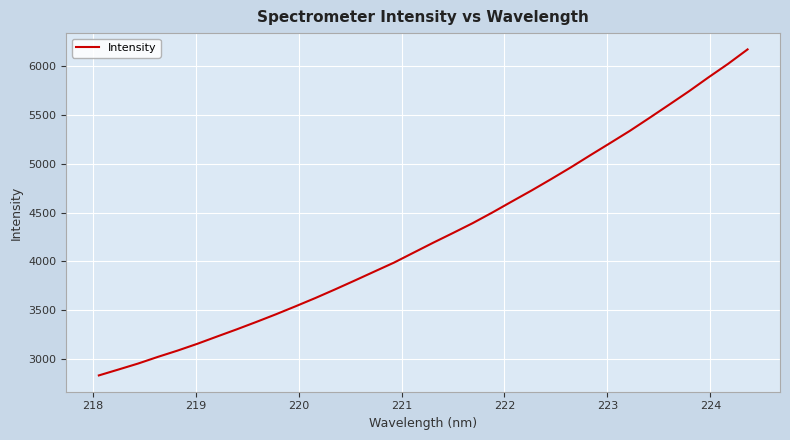

What is the maximum value shown in the chart?

6173.6